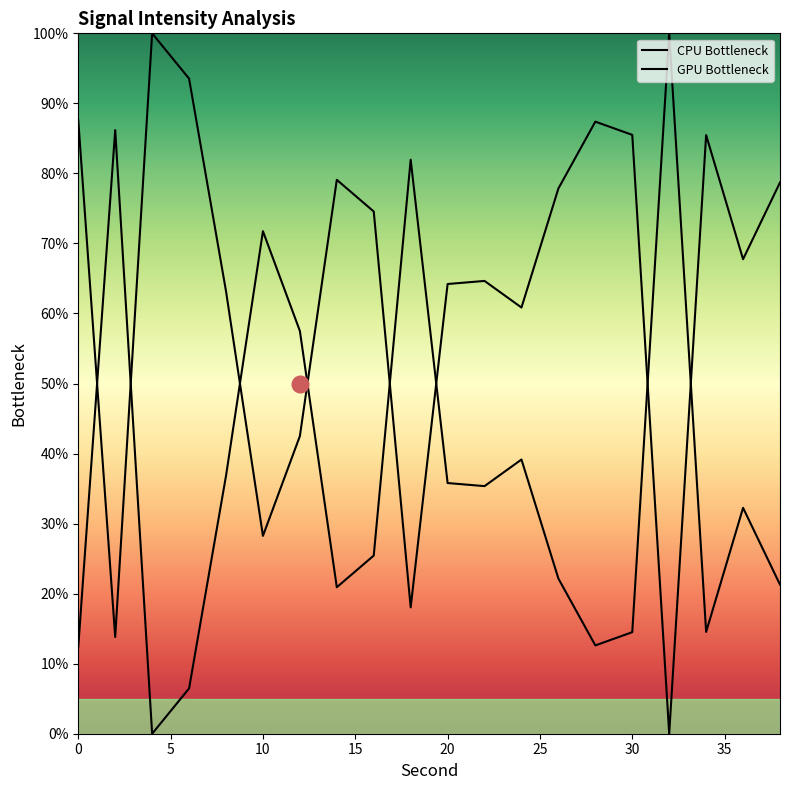

Count the number of data series in this chart.

2